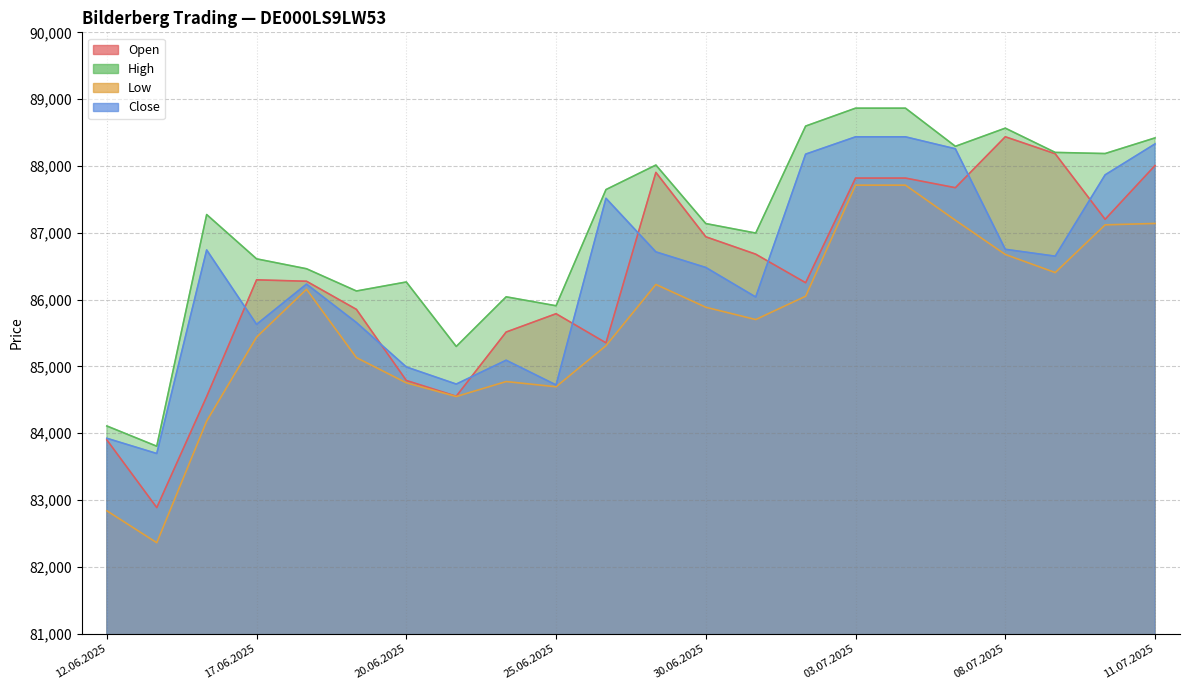

Reading left to right, what are all the values shown in this chart?

Open: 83901	82888	84550	86296	86275	85854	84790	84554	85515	85789	85353	87904	86940	86680	86253	87819	87819	87675	88437	88183	87202	88007
High: 84109	83806	87273	86610	86462	86129	86264	85299	86042	85908	87647	88014	87138	86996	88597	88865	88865	88294	88566	88203	88186	88420
Low: 82840	82362	84183	85439	86155	85132	84755	84550	84774	84696	85311	86227	85886	85702	86051	87713	87713	87188	86676	86405	87119	87140
Close: 83925	83697	86743	85630	86232	85657	84992	84736	85093	84723	87516	86714	86481	86039	88177	88436	88436	88257	86753	86650	87867	88330